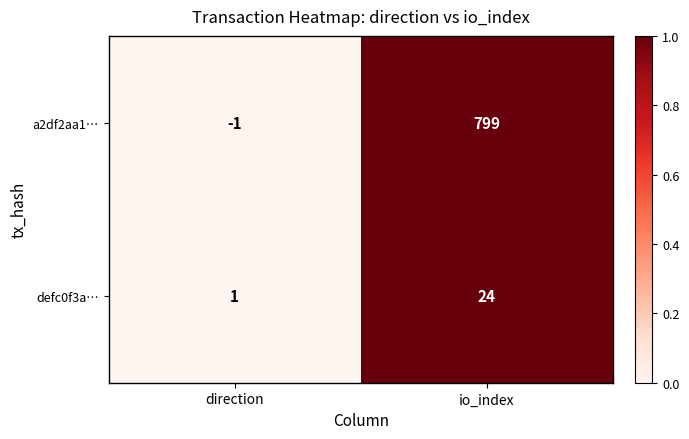

What is the difference between the maximum and minimum values in the defc0f3a… series?

23